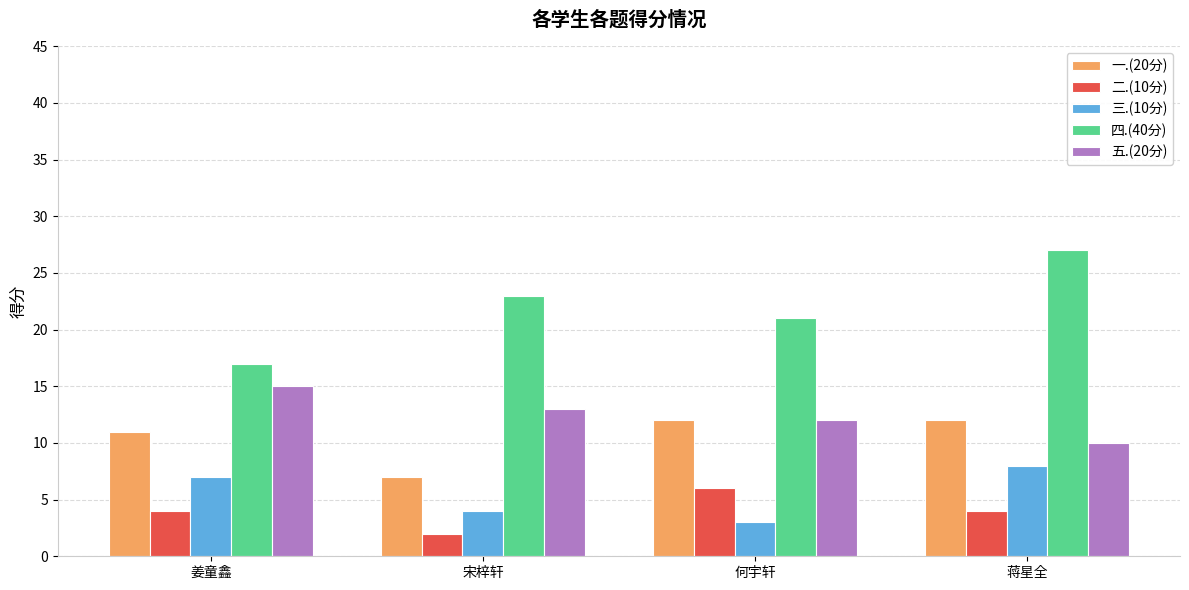

What is the value of the 四.(40分) bar at the 2nd from the left?

23